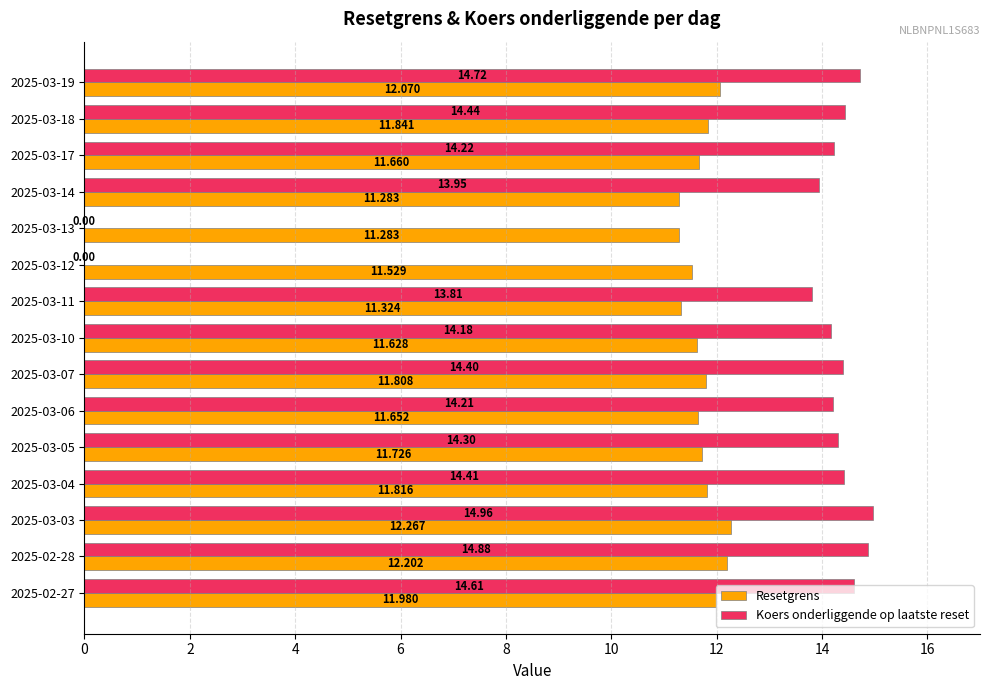

Between 2025-03-18 and 2025-02-28, which series saw the biggest shift?

Koers onderliggende op laatste reset